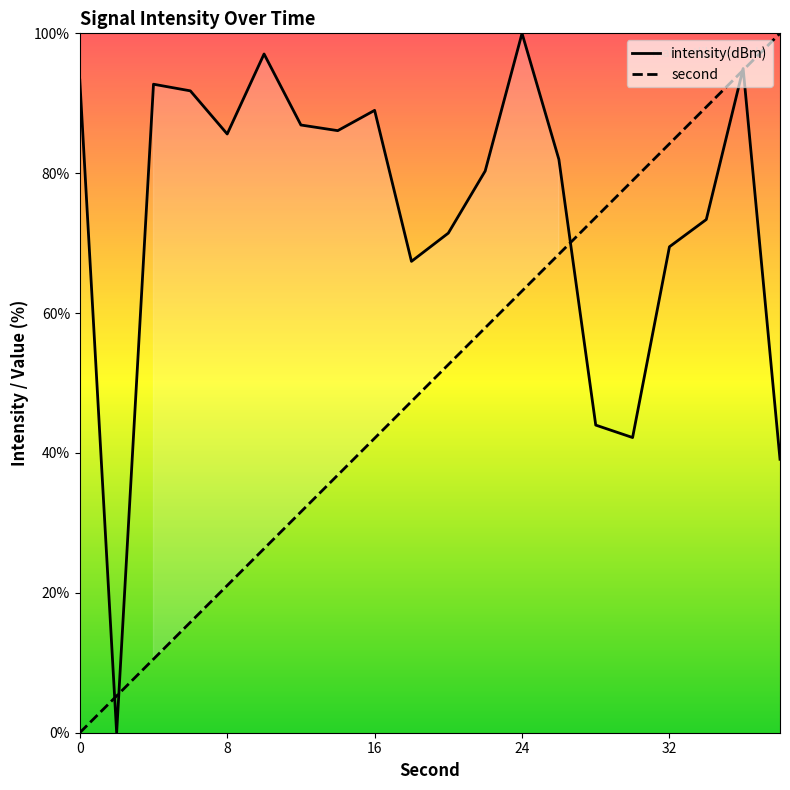

Which series has the widest spread of values?

second